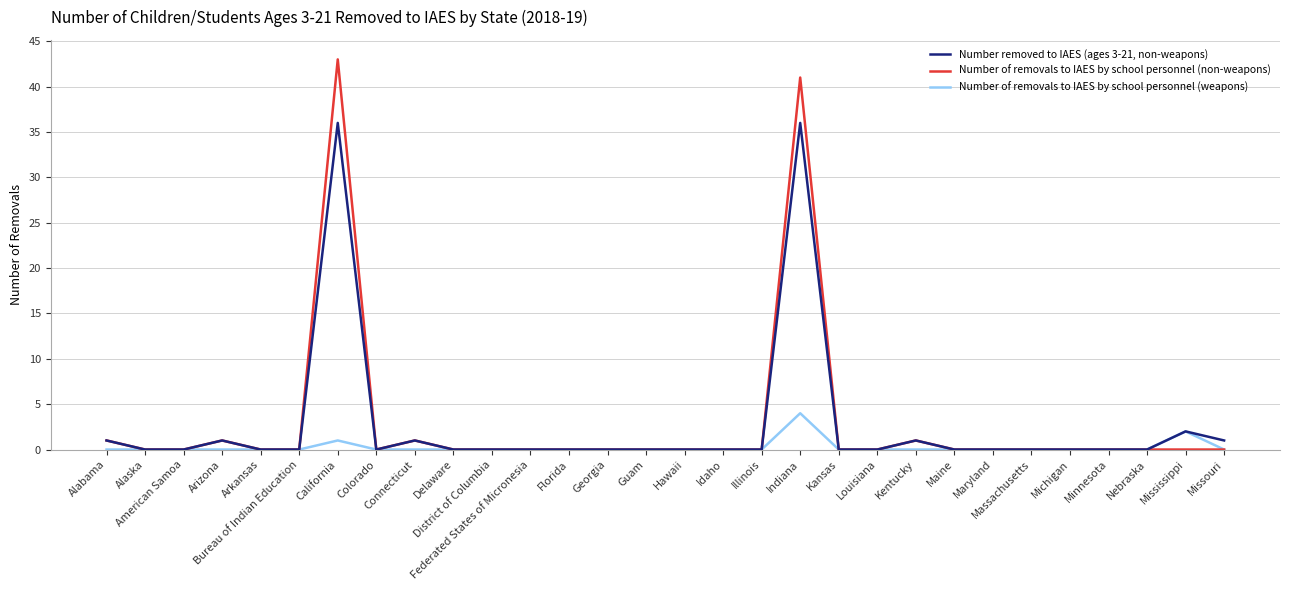

What position from the right is Indiana?

12